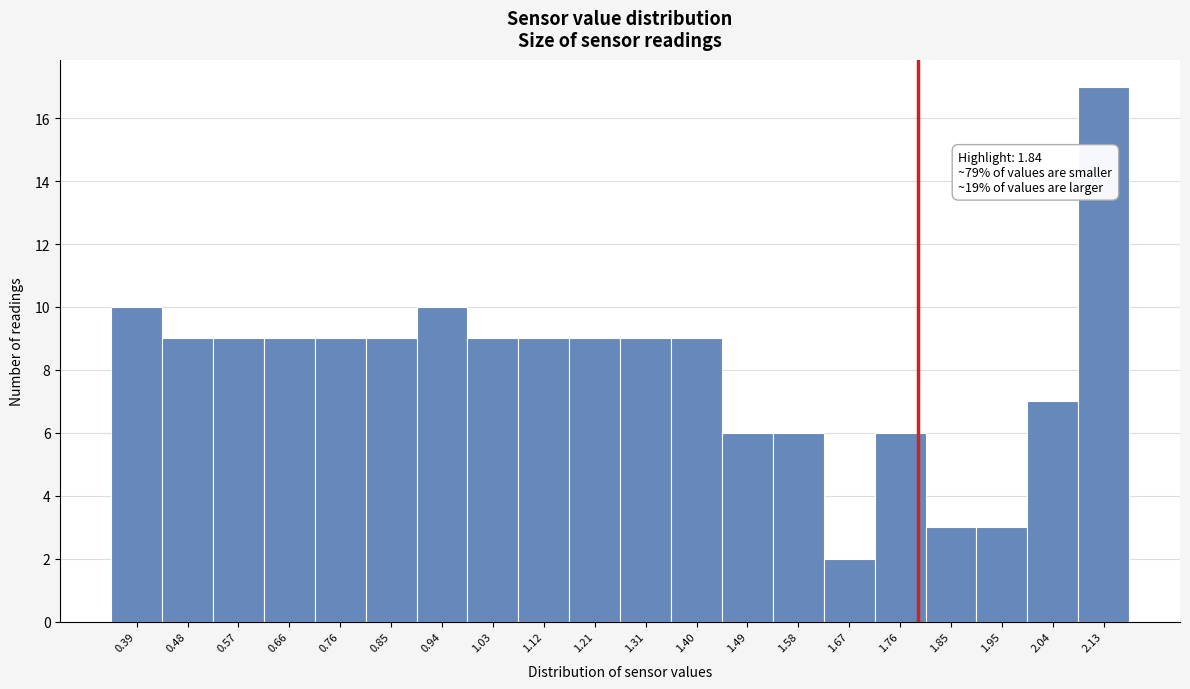

Reading left to right, what are all the values shown in this chart?

10	9	9	9	9	9	10	9	9	9	9	9	6	6	2	6	3	3	7	17